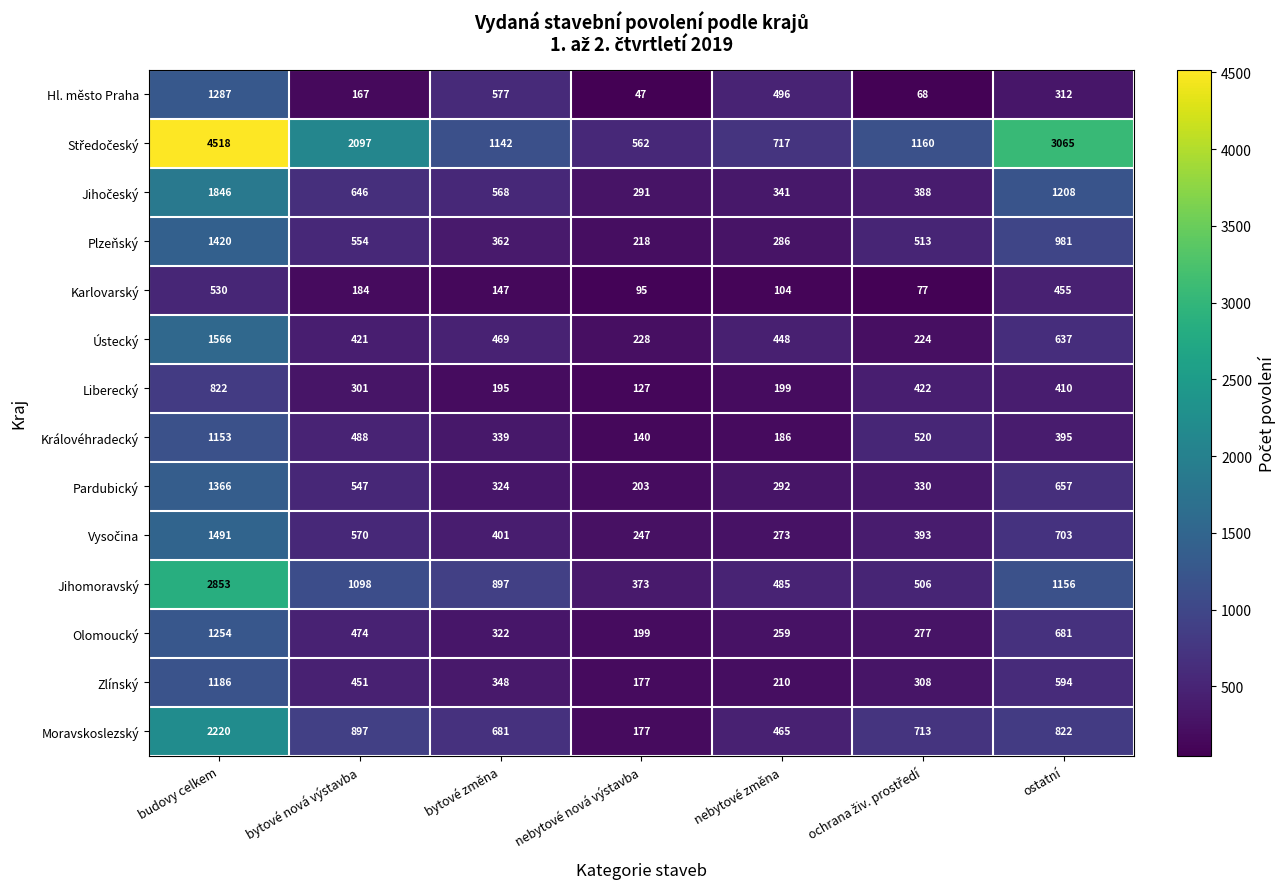

What is the difference between the Hl. město Praha values at ostatní and nebytové nová výstavba?

265